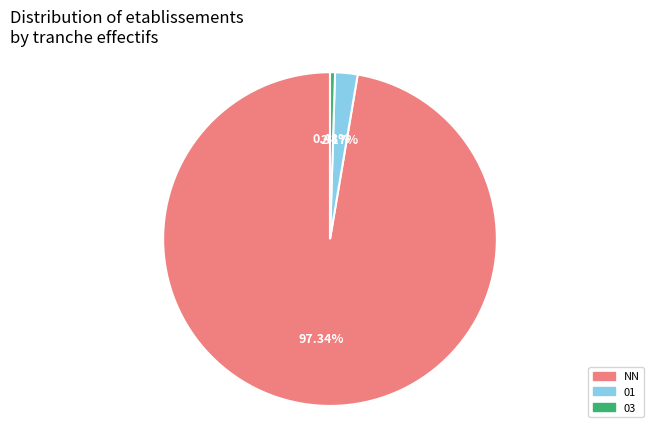

What percentage is the 01 slice, to the nearest percent?

2%